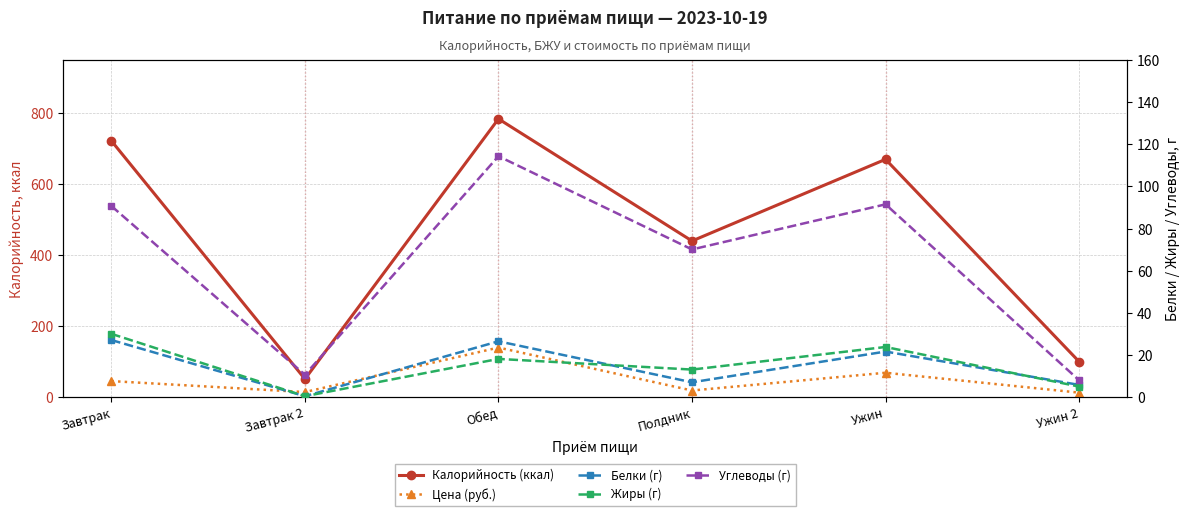

Where does the Жиры (г) series first go above 18?

Завтрак